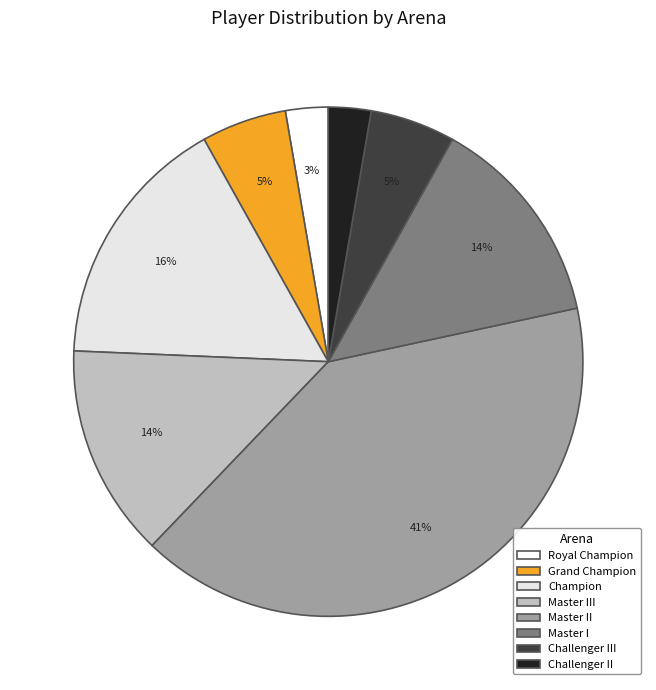

How many slices are in this pie chart?

8